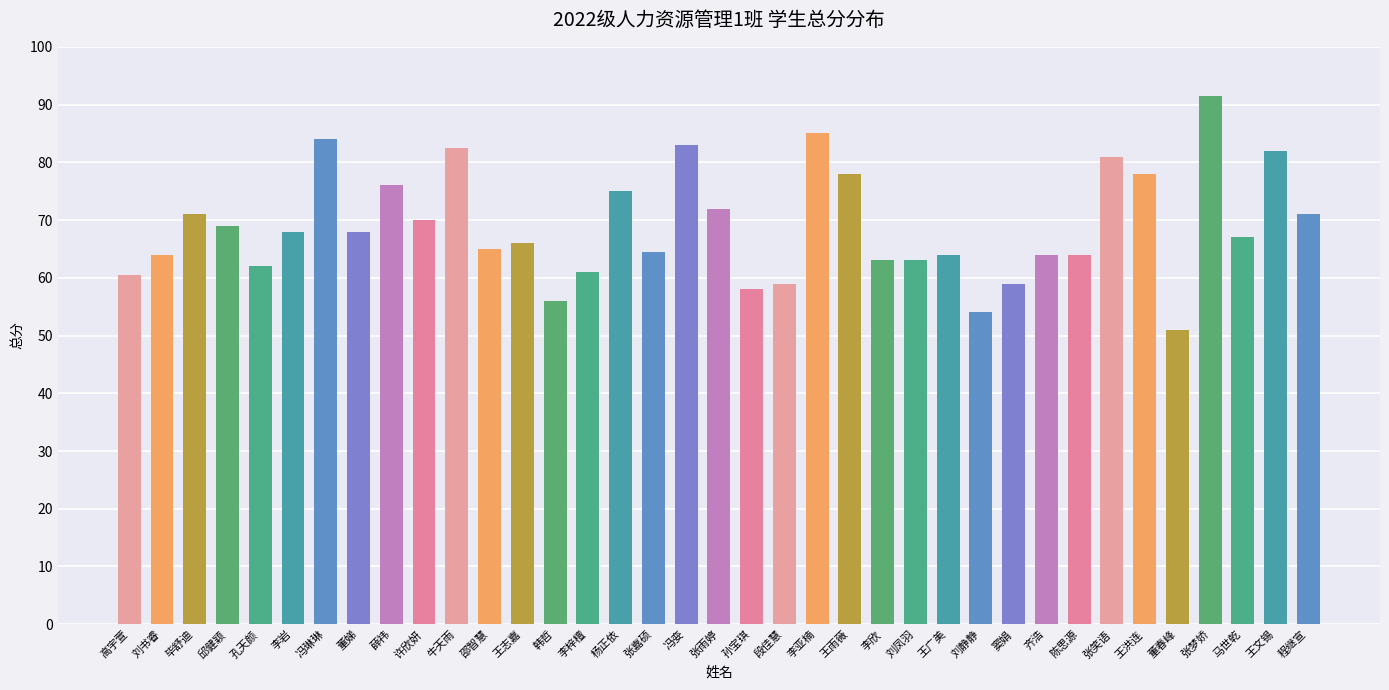

What is the change in value from 董娣 to 许欣妍?

+2.0